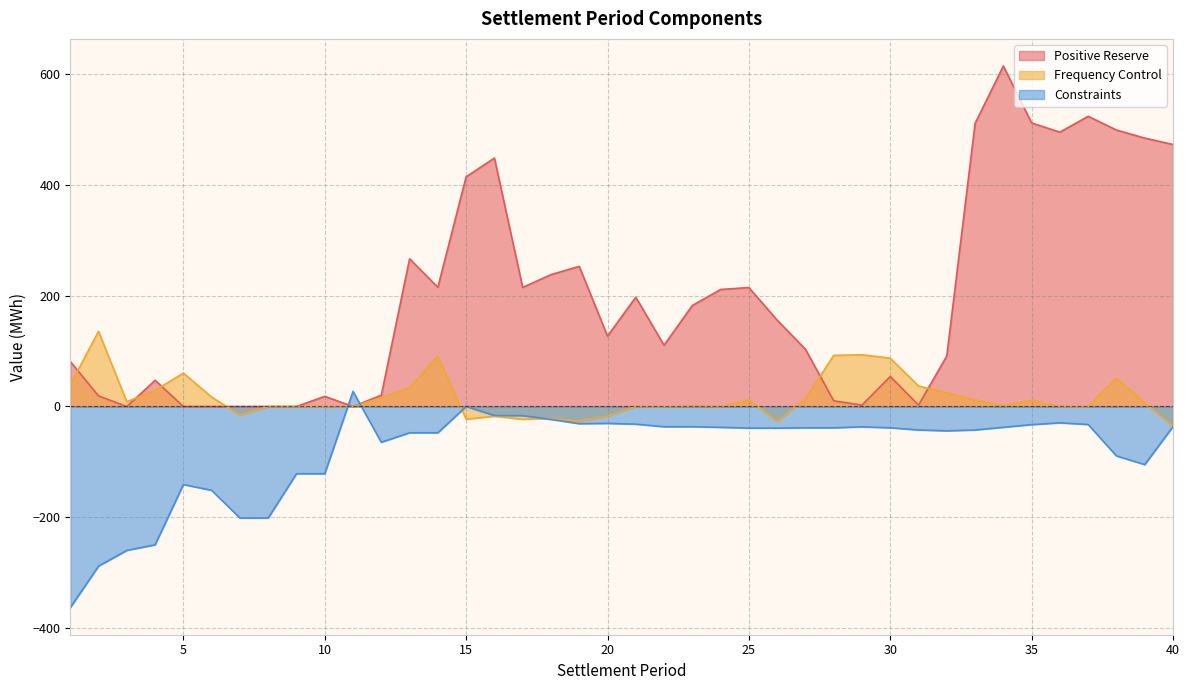

At which label does Frequency Control first exceed 6?

1